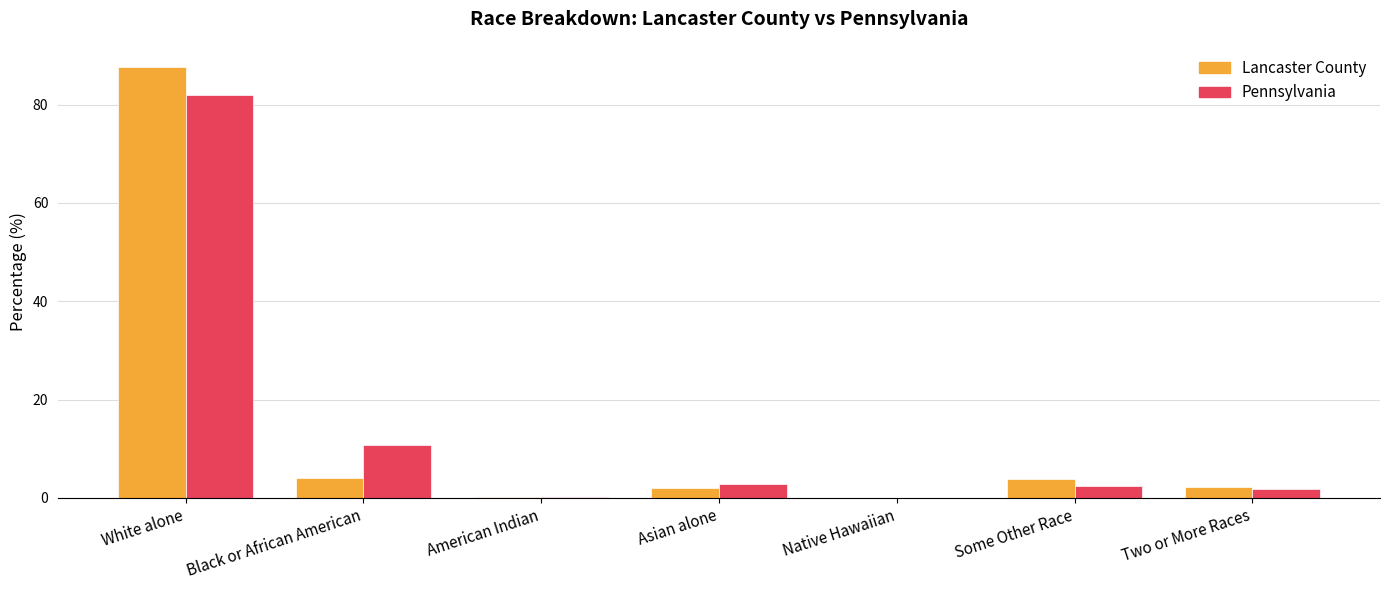

How many series are shown in this chart?

2